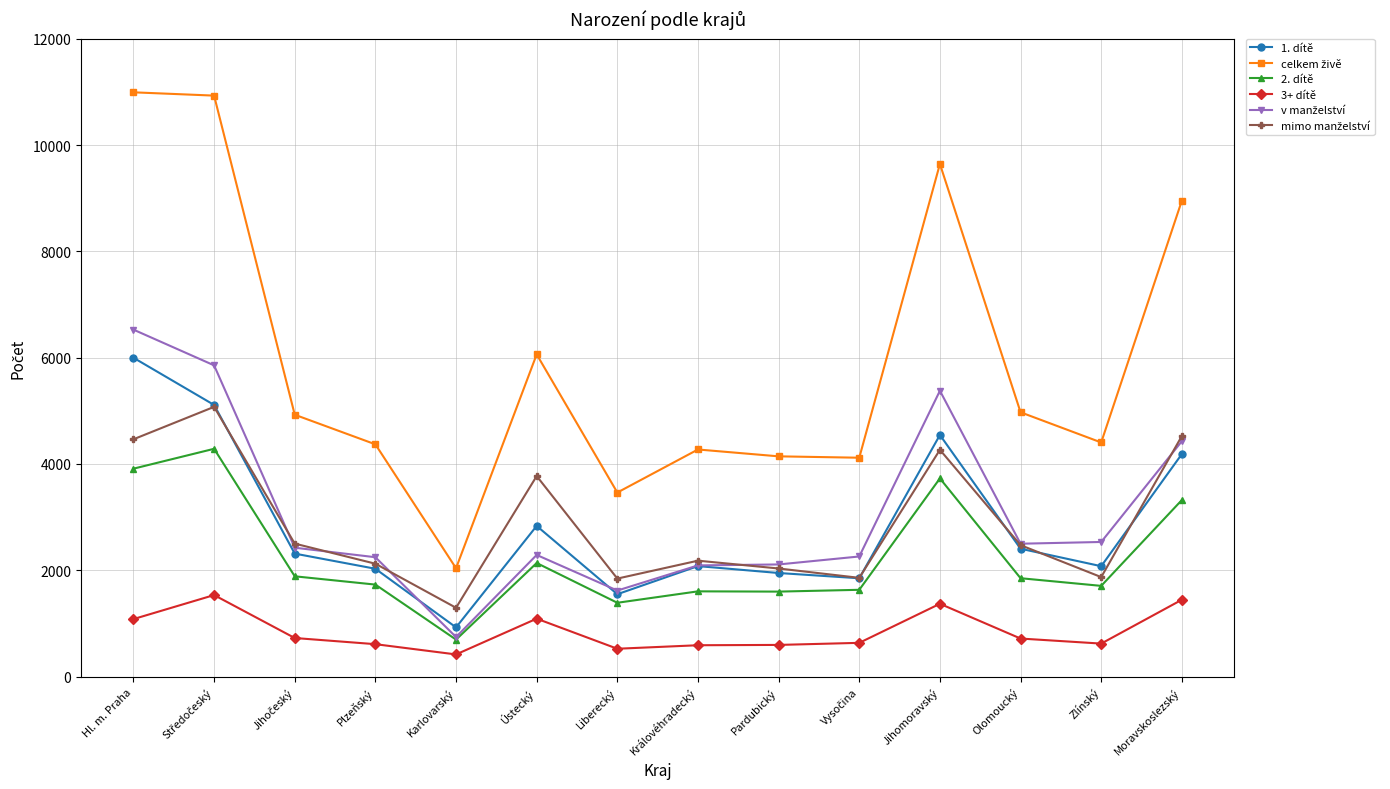

What is the value of the 3+ dítě point at the 11th from the left?

1370